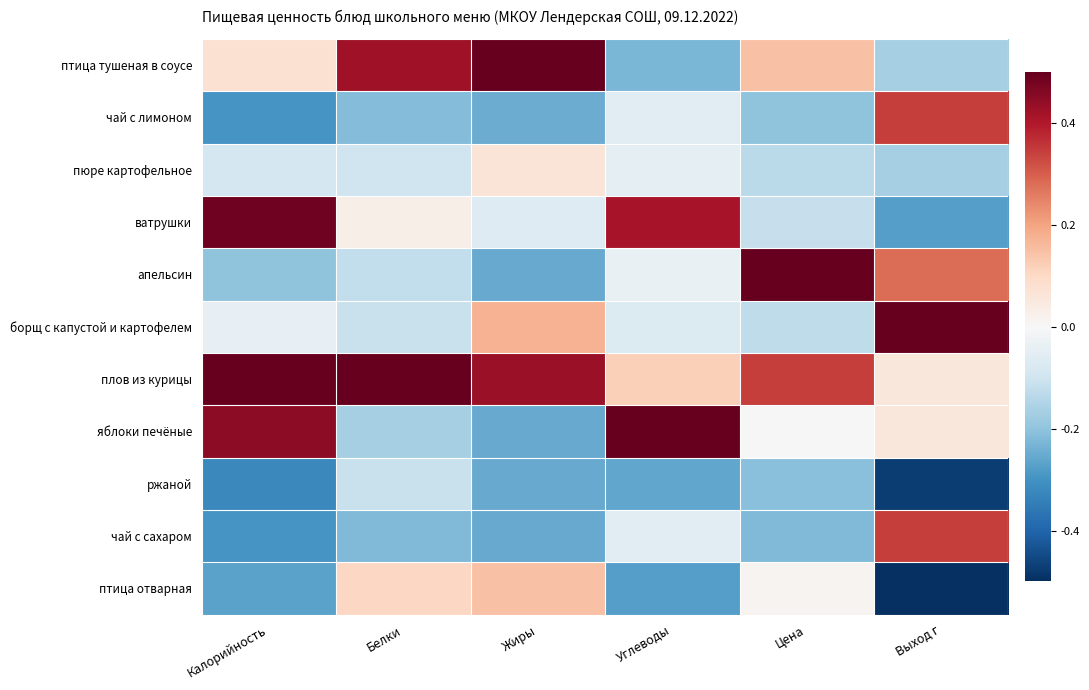

List the series in order of their peak value, lowest first.

ржаной, пюре картофельное, птица отварная, чай с лимоном, чай с сахаром, ватрушки, птица тушеная в соусе, апельсин, борщ с капустой и картофелем, плов из курицы, яблоки печёные